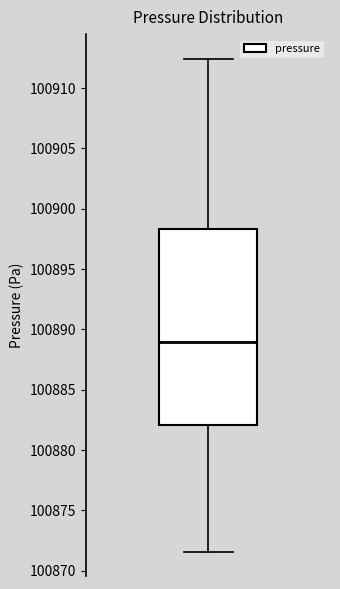

Read this box plot against the y-axis: the position of the median line, the range covered by the box, and the ends of both whiskers. The values are not printed on the chart, so give them approximately, as read against the axis.

median 100889.0, box 100882.0 to 100898.5, whiskers 100871.5 to 100912.5